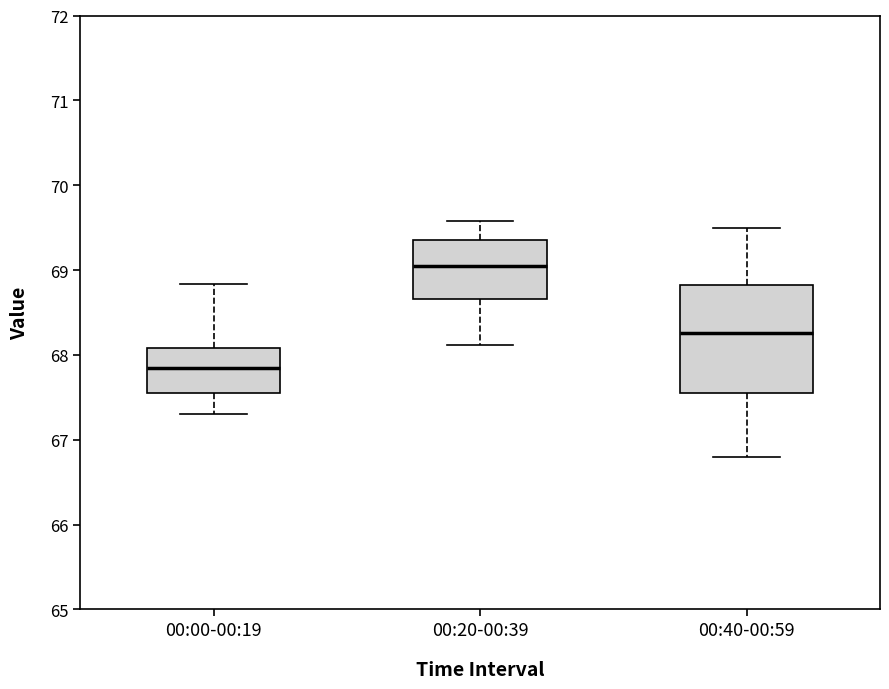

Reading left to right, read every box against the y-axis: the position of its median line, the range the box covers, and the ends of its whiskers. The values are not printed on the chart, so give them approximately, as read against the axis.

00:00-00:19: median 67.8, box 67.6 to 68.1, whiskers 67.3 to 68.8
00:20-00:39: median 69.1, box 68.7 to 69.4, whiskers 68.1 to 69.6
00:40-00:59: median 68.3, box 67.6 to 68.8, whiskers 66.8 to 69.5